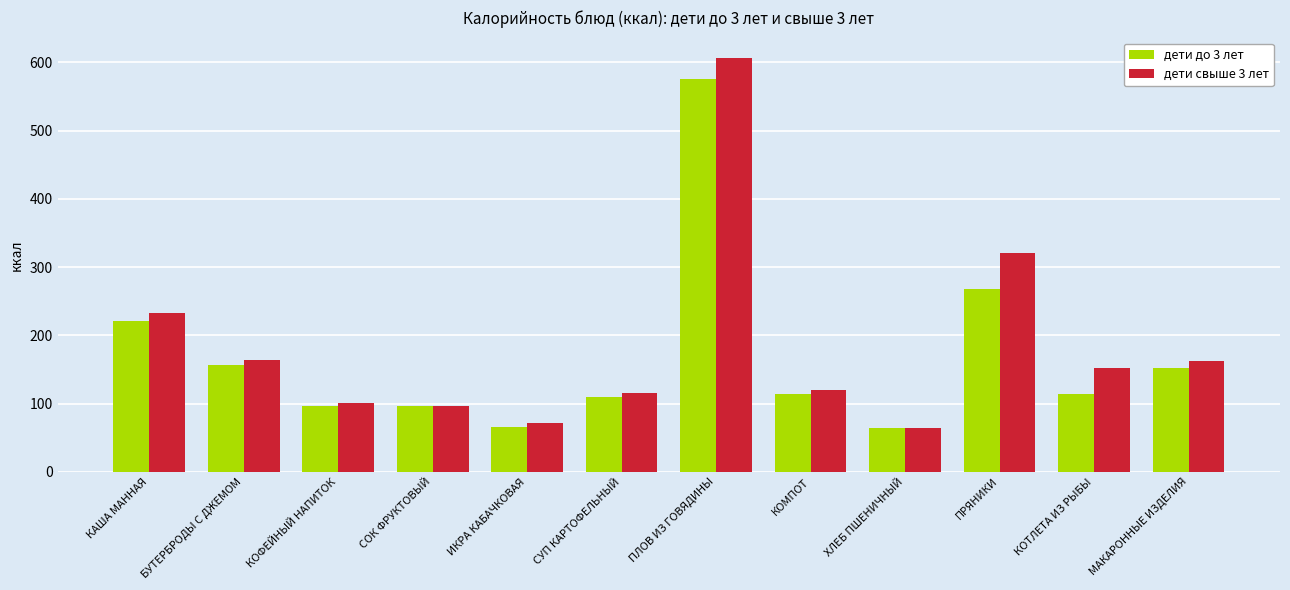

Which series changed the most between СОК ФРУКТОВЫЙ and ИКРА КАБАЧКОВАЯ?

дети до 3 лет